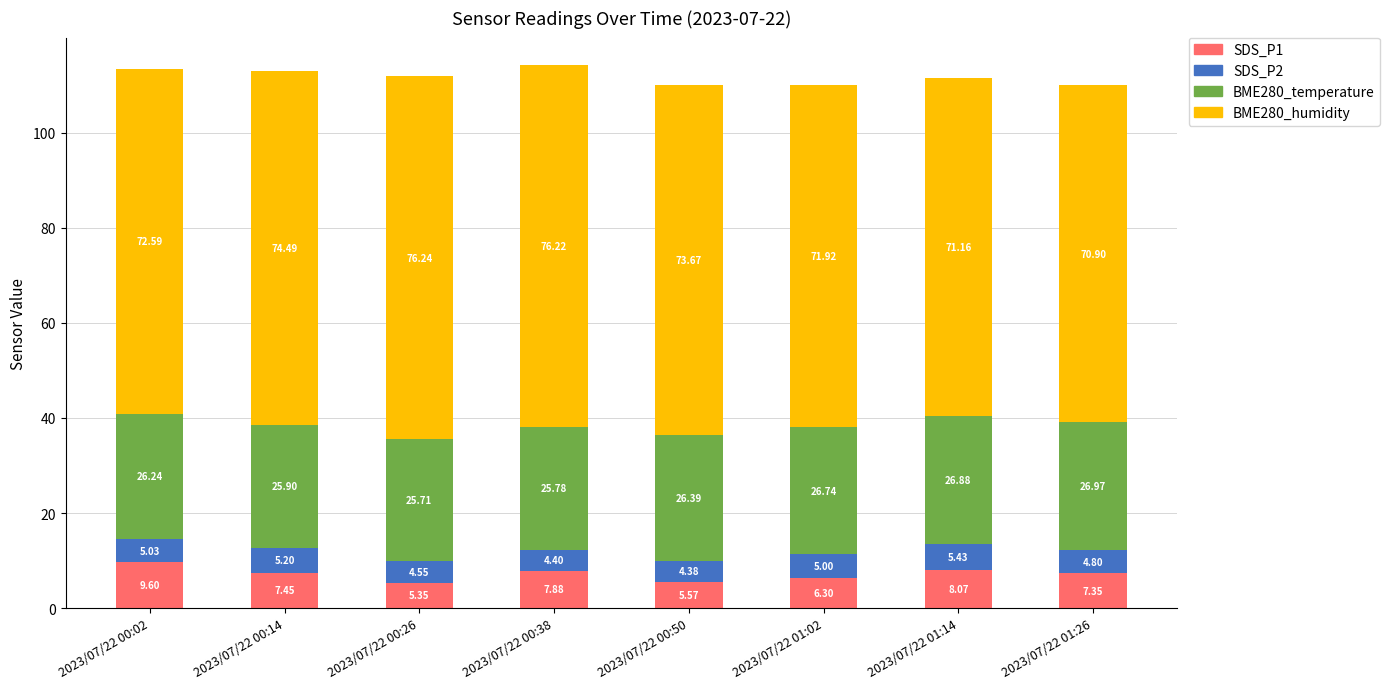

What is the total value across all series at 2023/07/22 01:26?

110.0